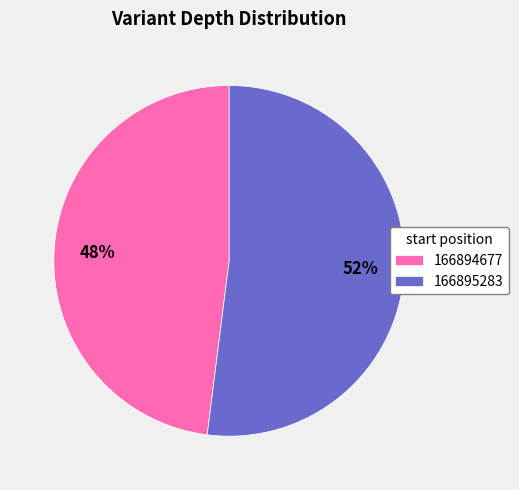

Count the number of slices in the pie.

2